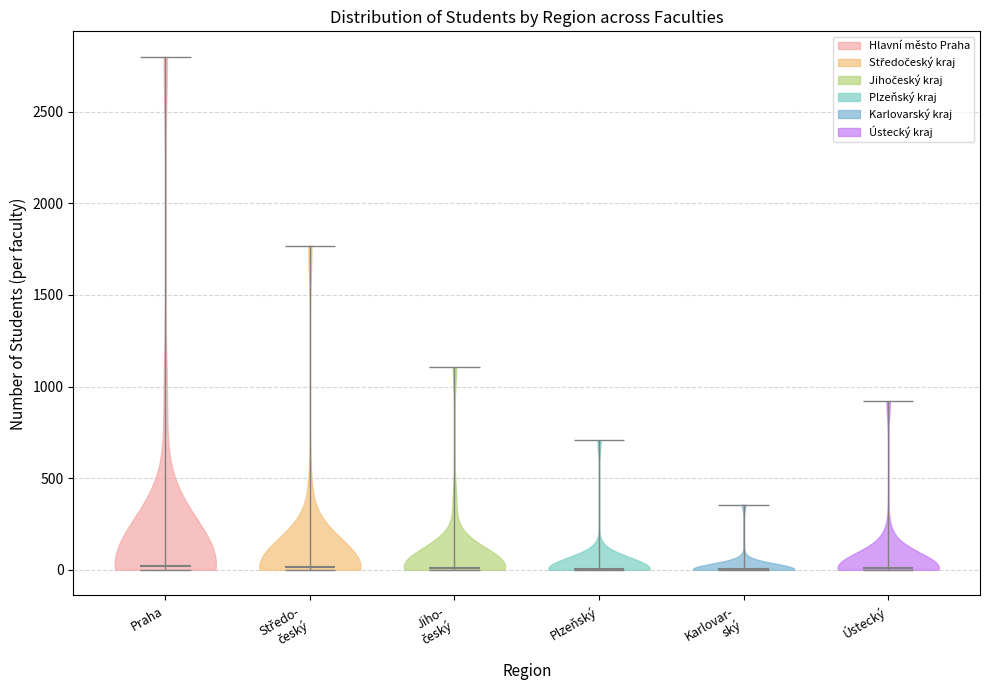

What is the lowest point the violin for Středo- český reaches on the y-axis? The values are not printed on the chart, so give them approximately, as read against the axis.

0